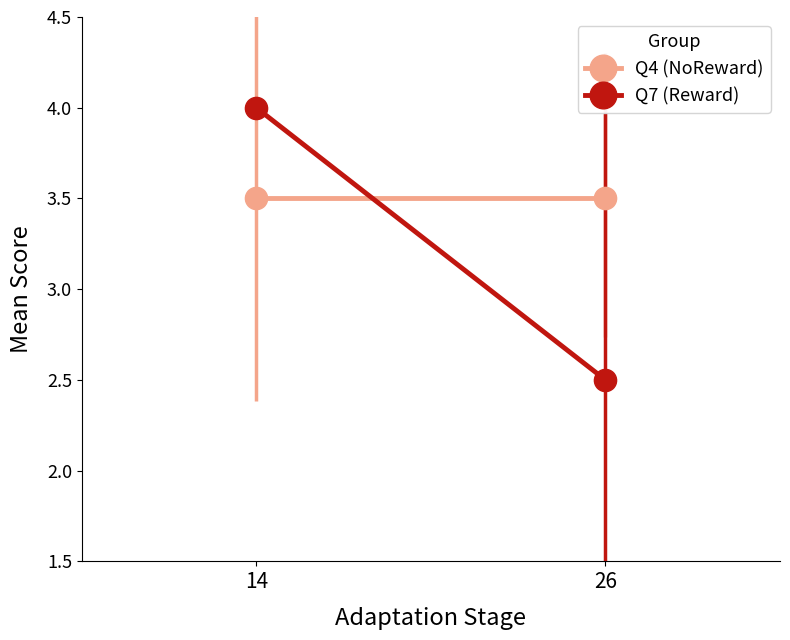

Reading left to right, list all the values displayed in this chart.

Q4 (NoReward): 14=3.5	26=3.5
Q7 (Reward): 14=4.0	26=2.5